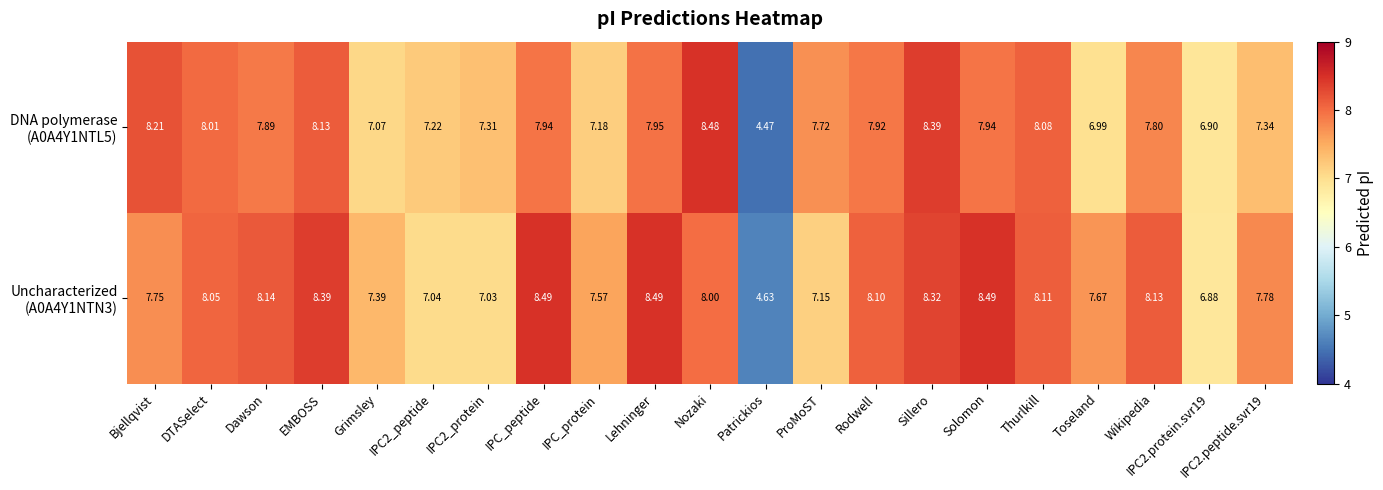

At which category does the chart reach its minimum across all series?

Patrickios